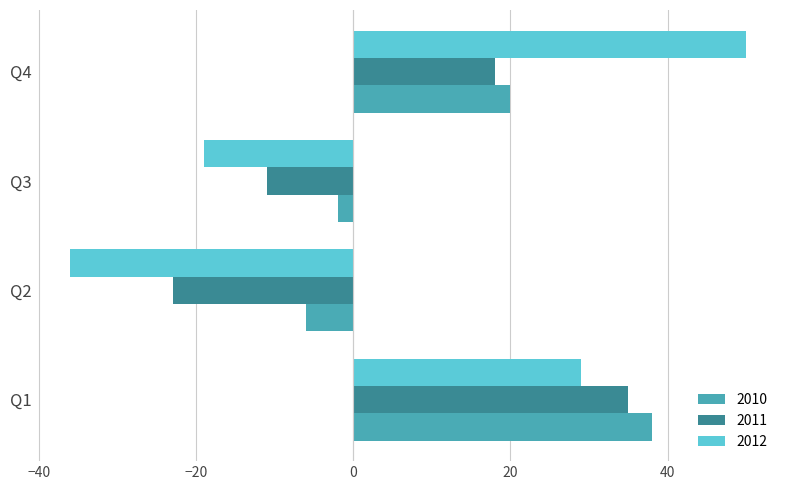

What is the sum of the 2011 values at Q2 and Q1?

12